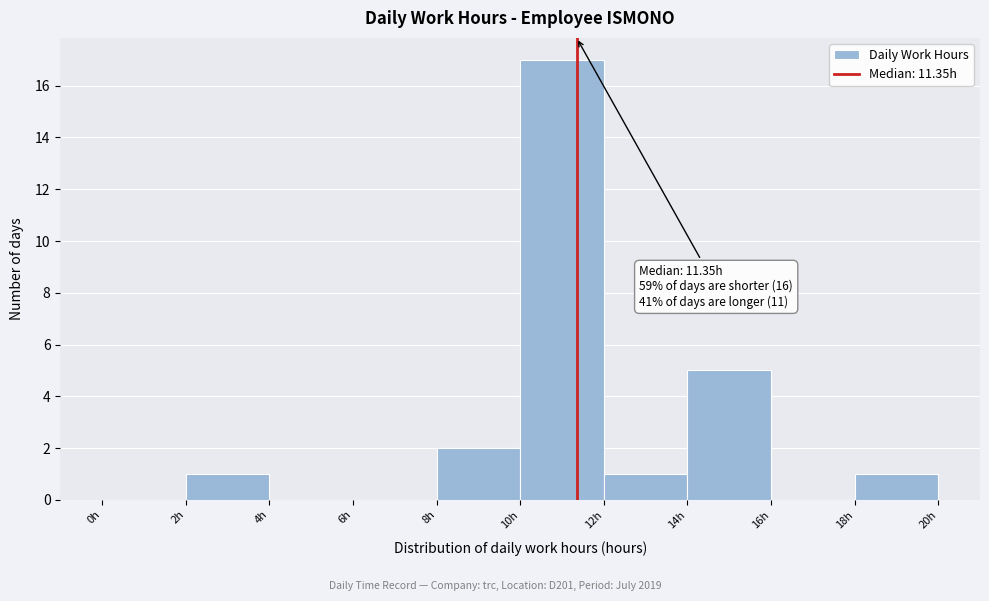

Over which range of the x-axis is the bar tallest?

10 to 12